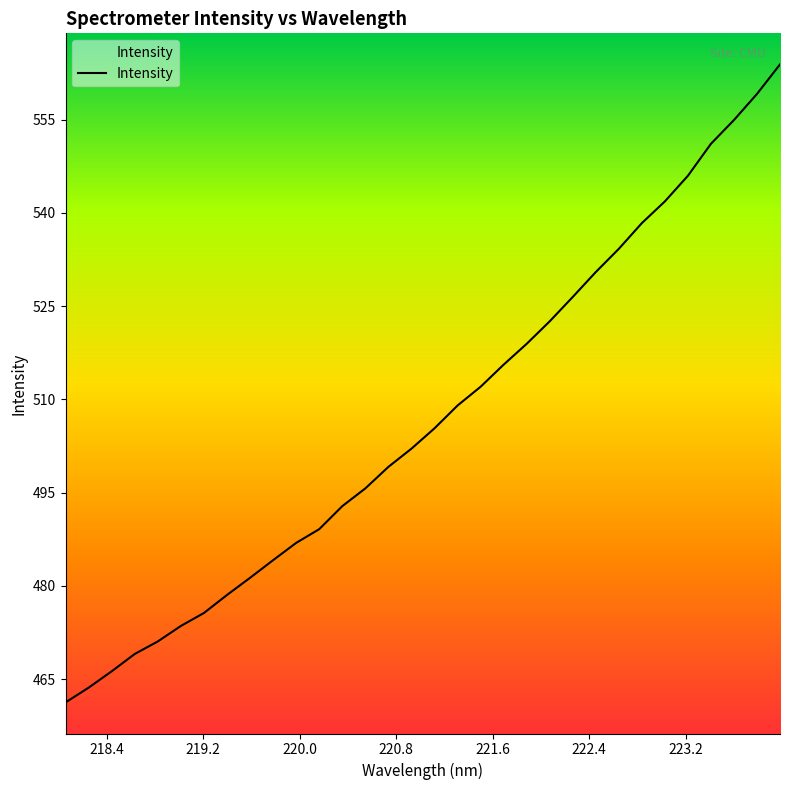

True or false: there are more than 1 points higher than both neighbors.

False